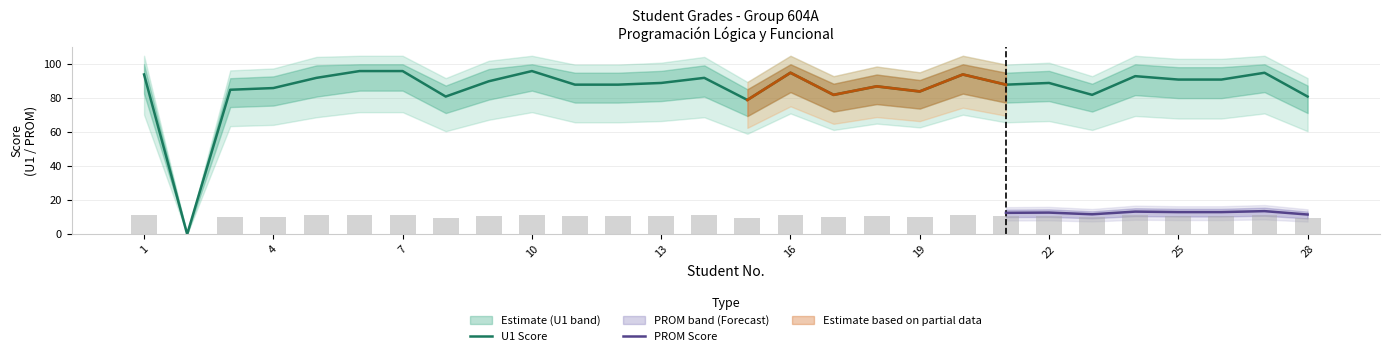

What is the value of the PROM bar at the 21st from the left?

10.6